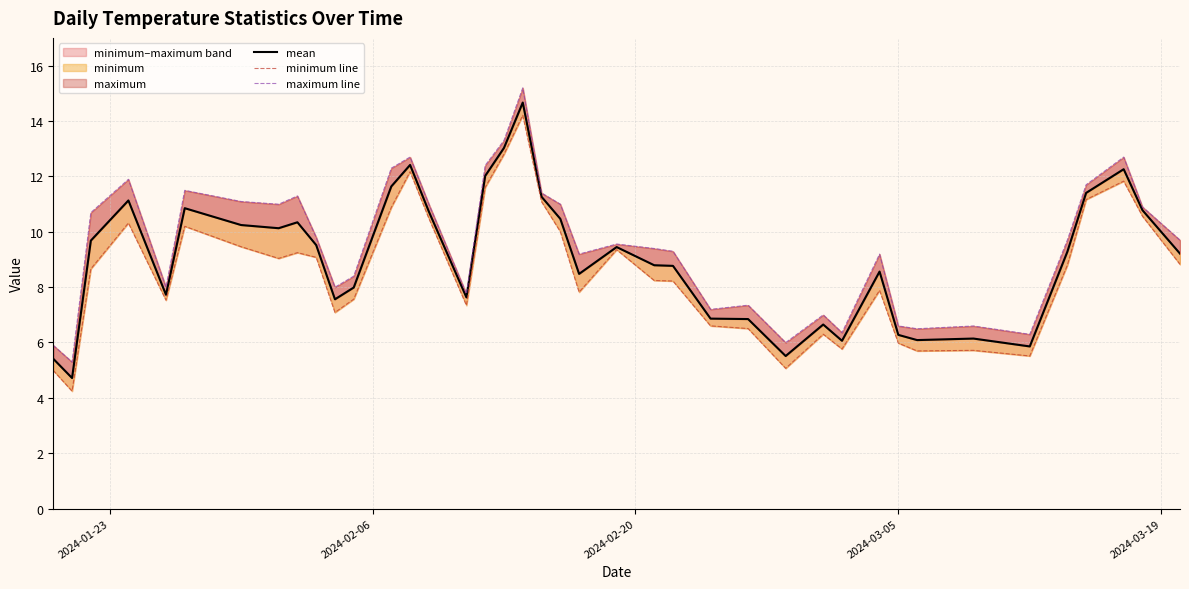

True or false: minimum line has more than 1 interior local peaks.

True